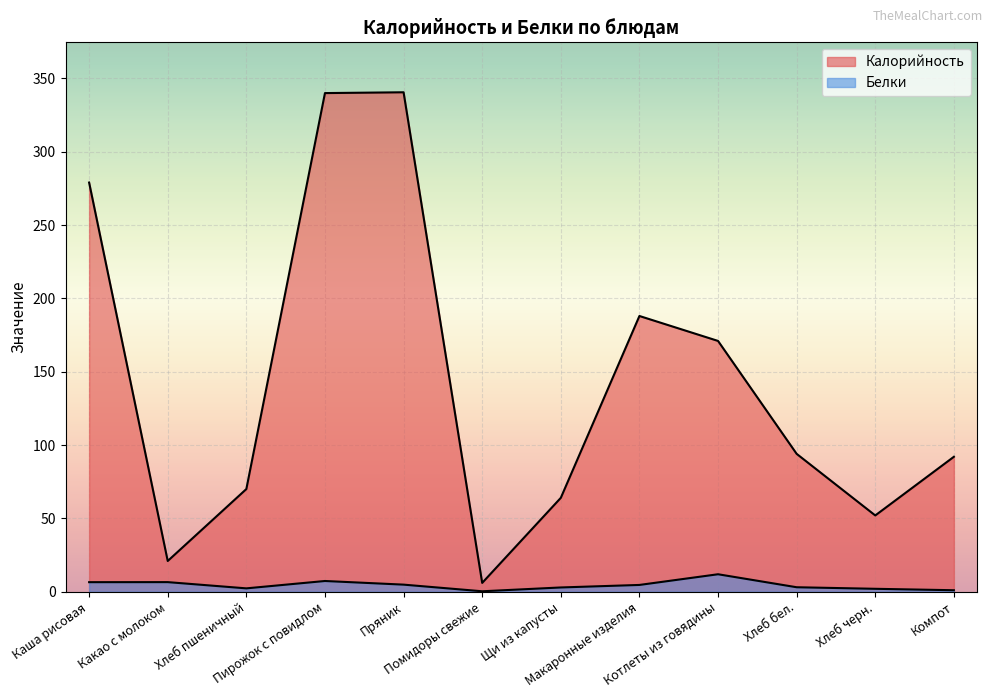

At which category is the sum across all series the highest?

Пирожок с повидлом